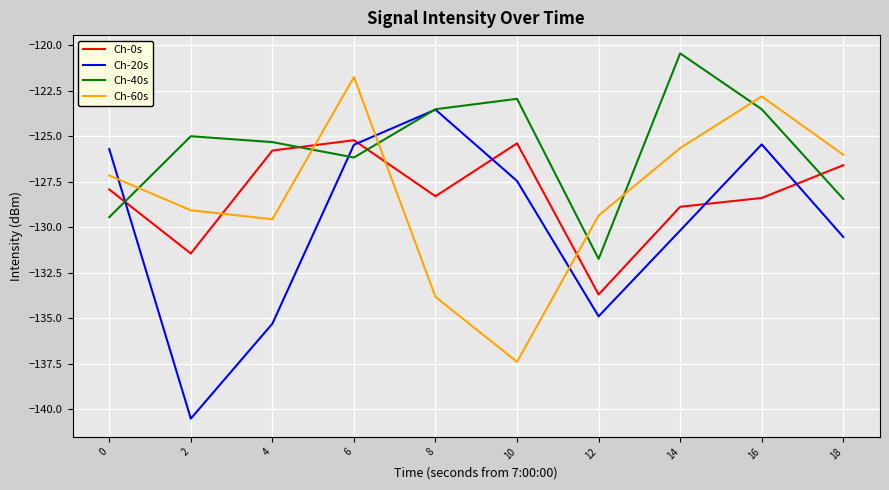

Is this an area chart (filled region under the line)?

No